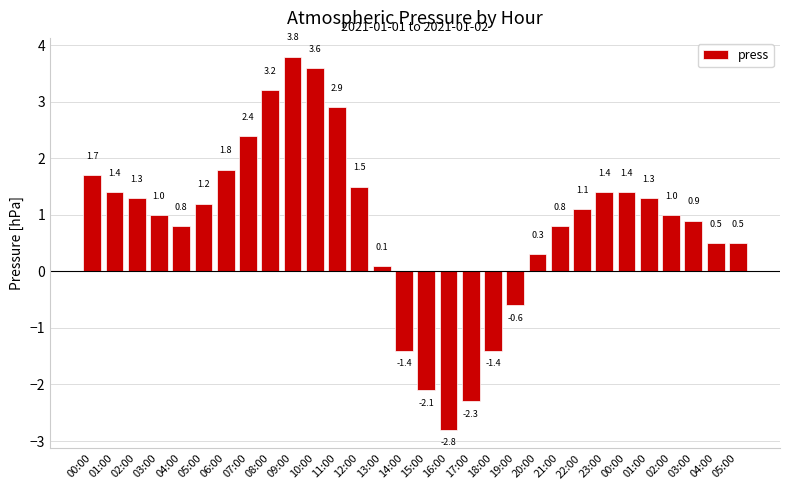

Rank the categories by value from lowest to highest.

16:00, 17:00, 15:00, 14:00, 18:00, 19:00, 13:00, 20:00, 04:00, 05:00, 04:00, 21:00, 03:00, 03:00, 02:00, 22:00, 05:00, 02:00, 01:00, 01:00, 23:00, 00:00, 12:00, 00:00, 06:00, 07:00, 11:00, 08:00, 10:00, 09:00